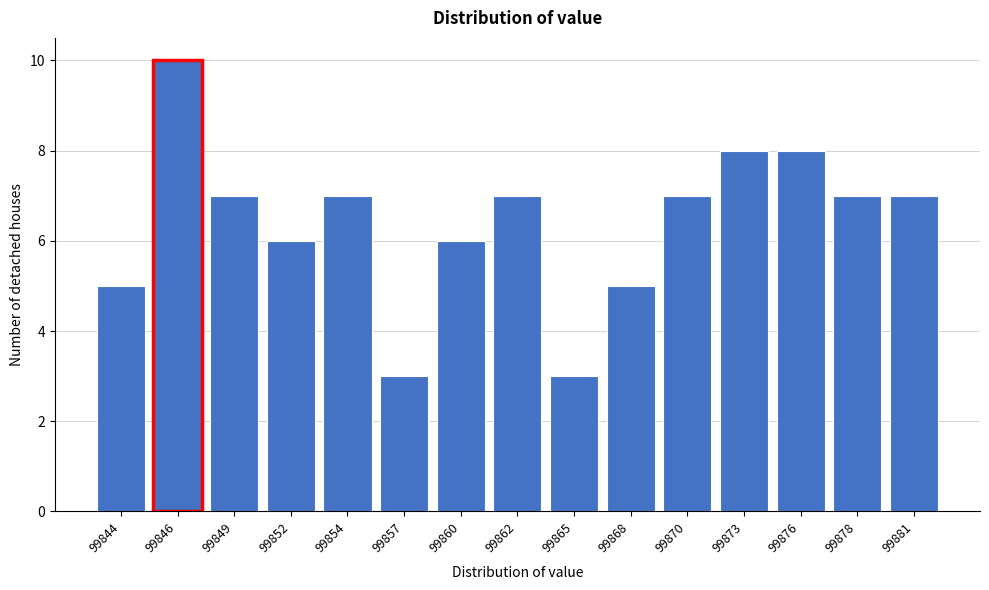

Reading right to left, extract all data points from this chart.

99881=7	99878=7	99876=8	99873=8	99870=7	99868=5	99865=3	99862=7	99860=6	99857=3	99854=7	99852=6	99849=7	99846=10	99844=5